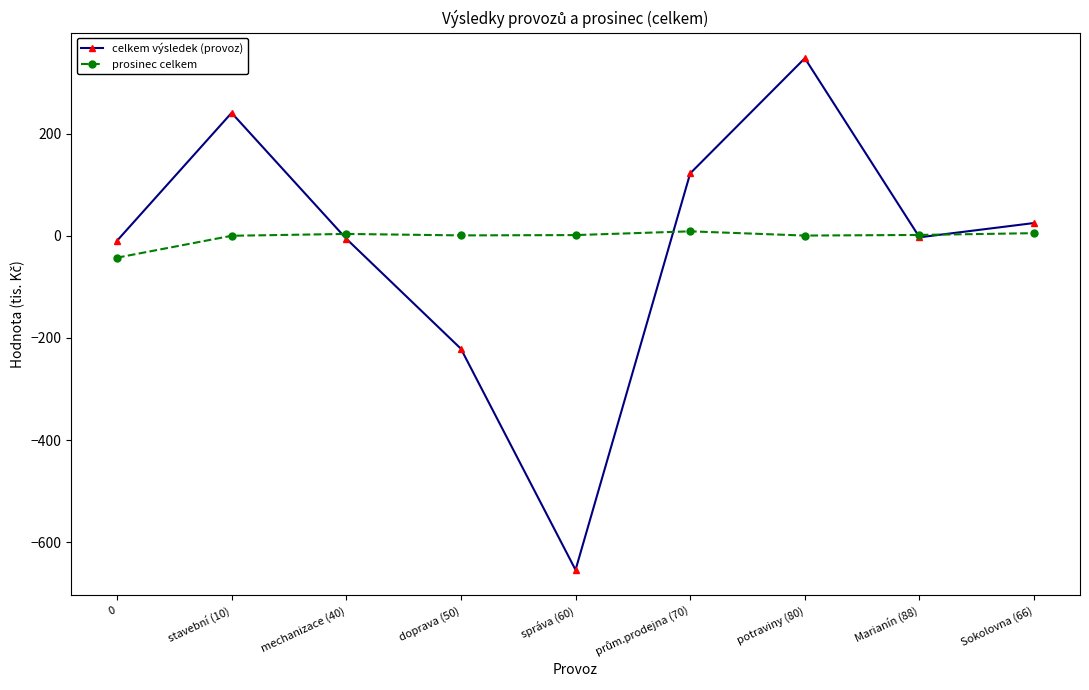

What is the minimum value shown in the chart?

-653.9